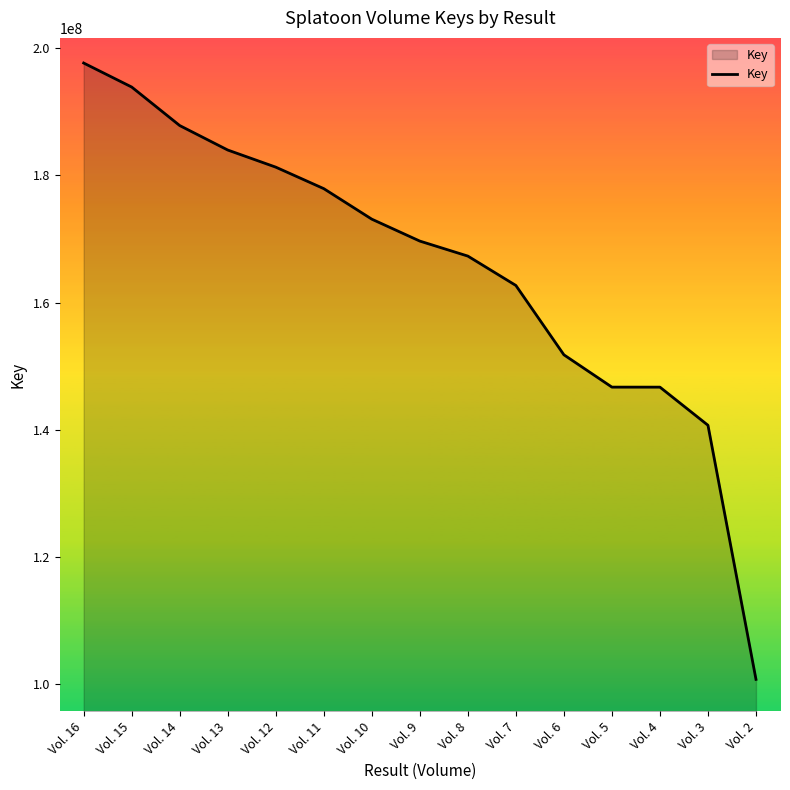

What value does the data have at Vol. 16?

197671003